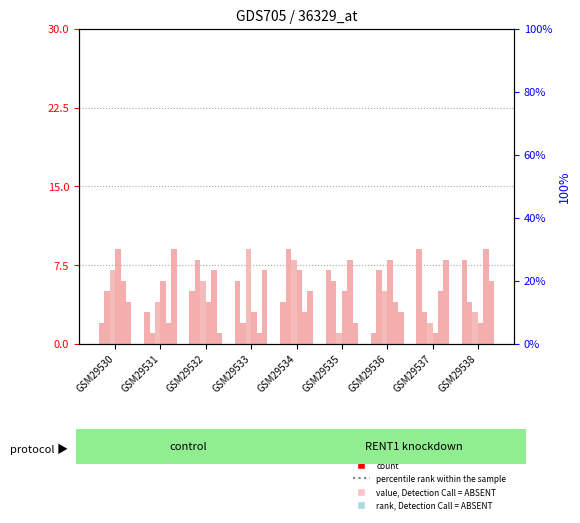

Reading left to right, what are all the values shown in this chart?

col_3: 2	3	5	6	4	7	1	9	8
col_4: 5	1	8	2	9	6	7	3	4
col_2: 7	4	6	9	8	1	5	2	3
col_6: 9	6	4	3	7	5	8	1	2
col_7: 6	2	7	1	3	8	4	5	9
col_8: 4	9	1	7	5	2	3	8	6